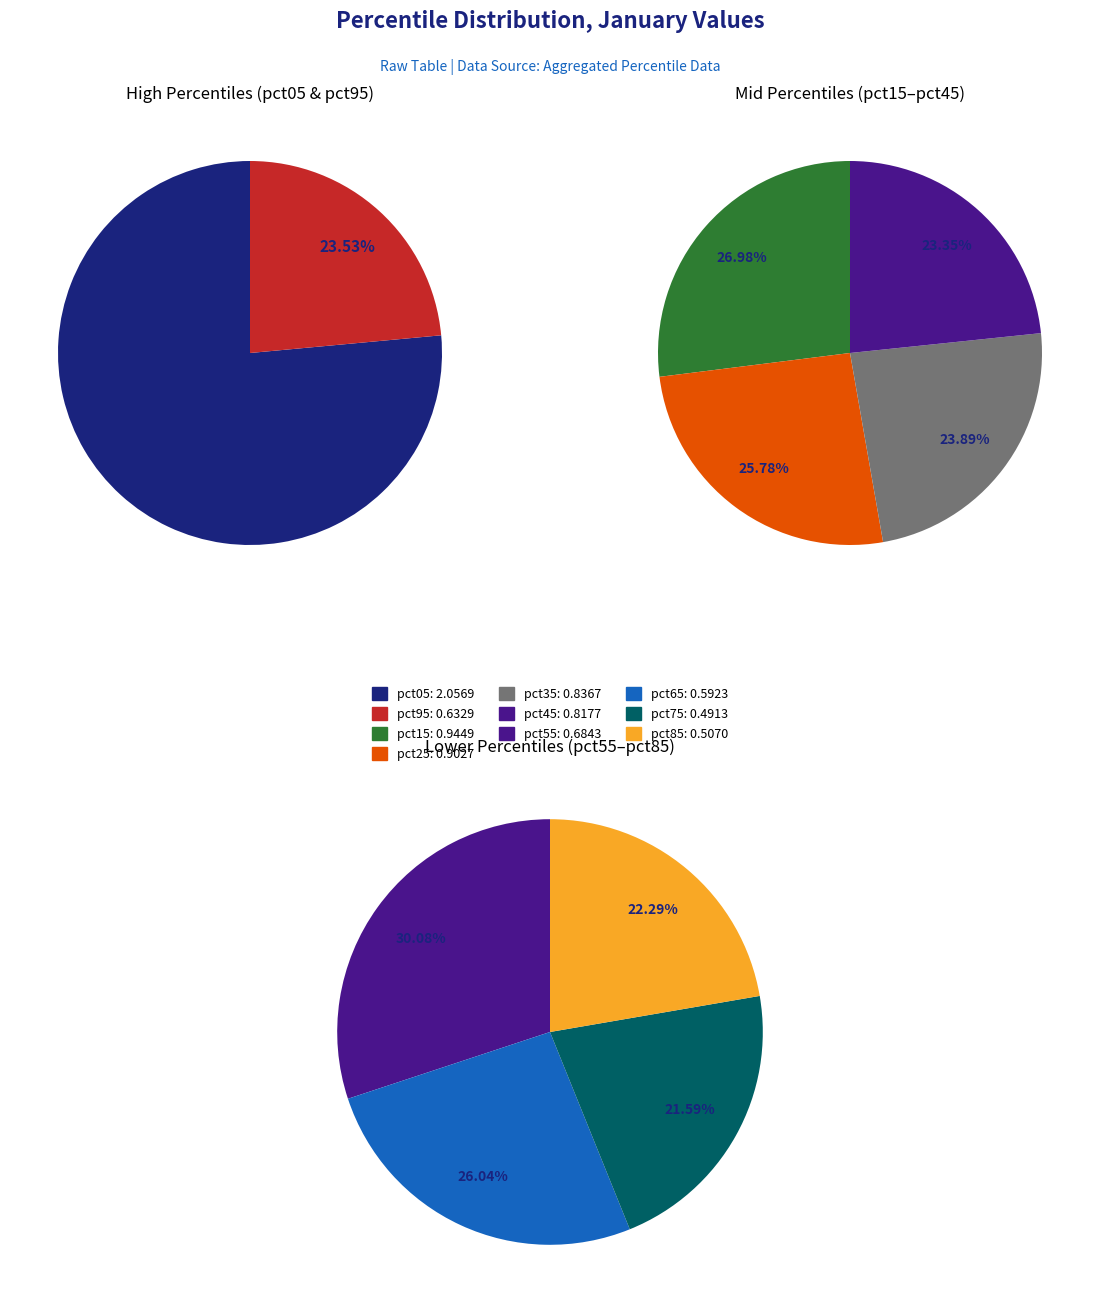

What is the change in value from 4 to 8?

-0.3